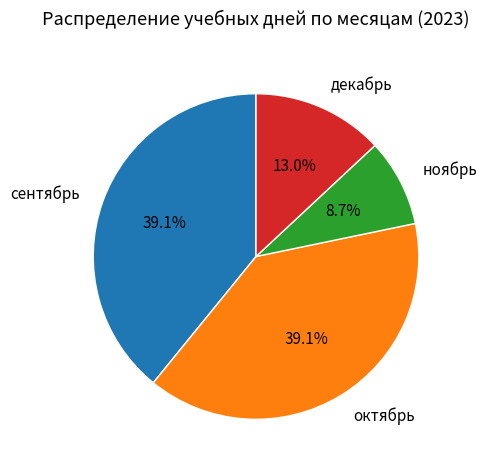

Does any single category account for the majority?

No